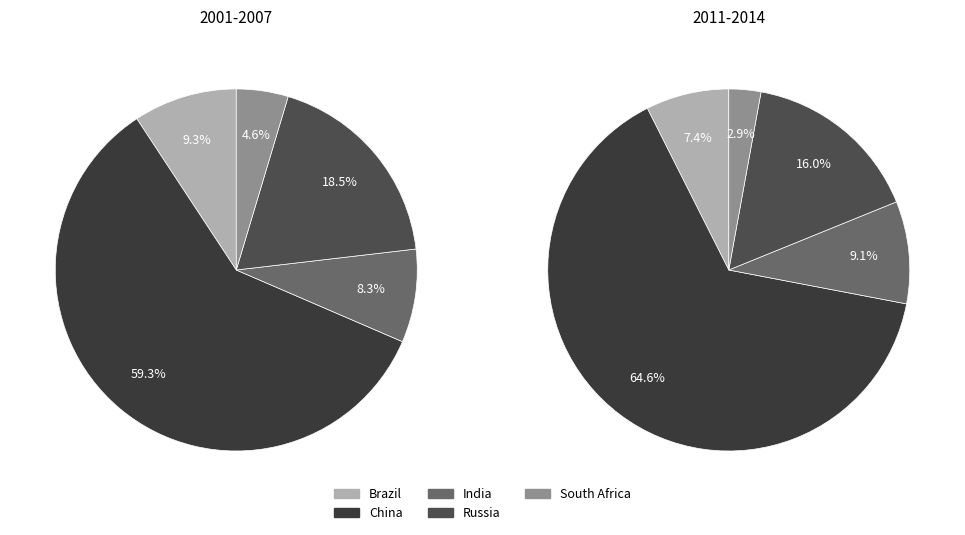

The South Africa slice represents 1% of the pie. True or false?

False